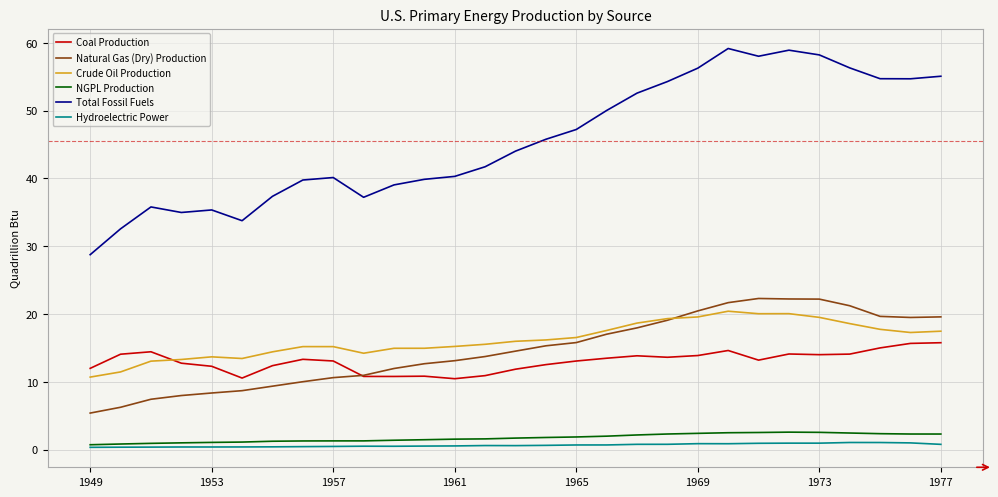

Which series has the largest range (max minus min)?

Total Fossil Fuels